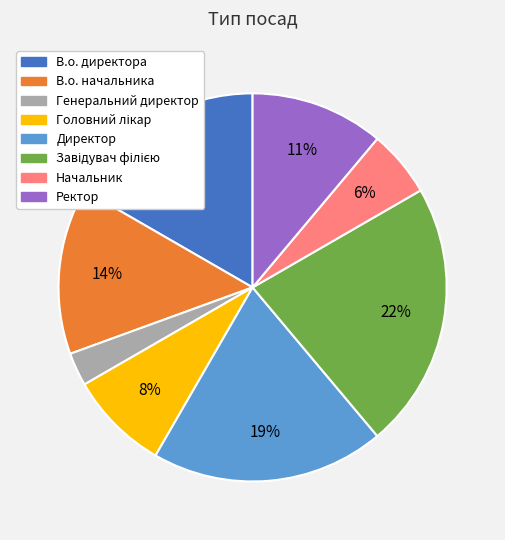

Is there any slice that represents more than half of the pie?

No